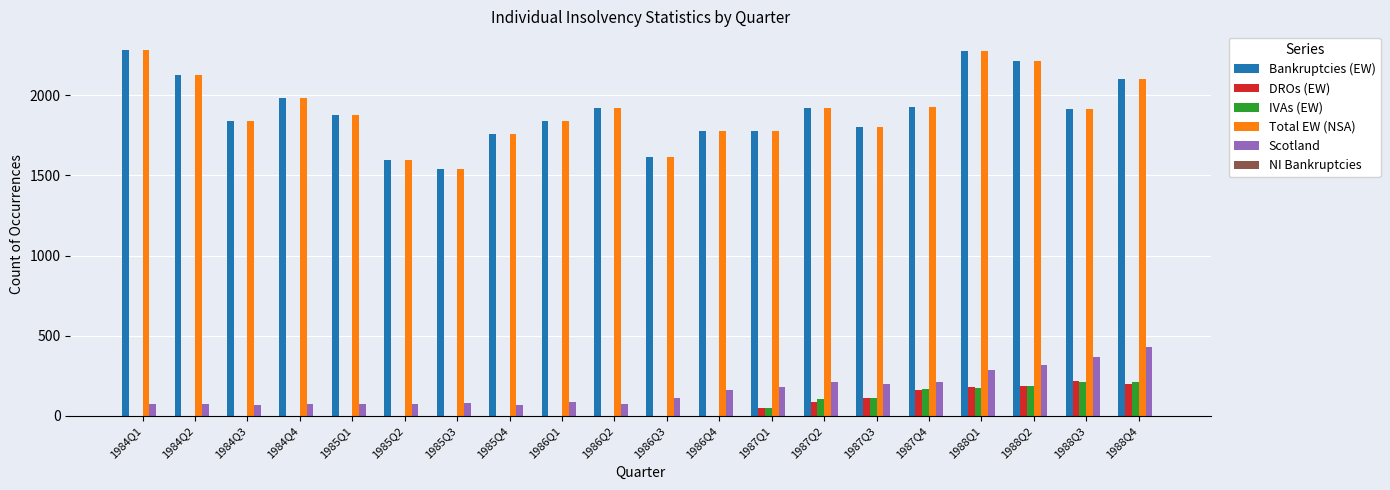

What is the sum of all IVAs (EW) values?

1224